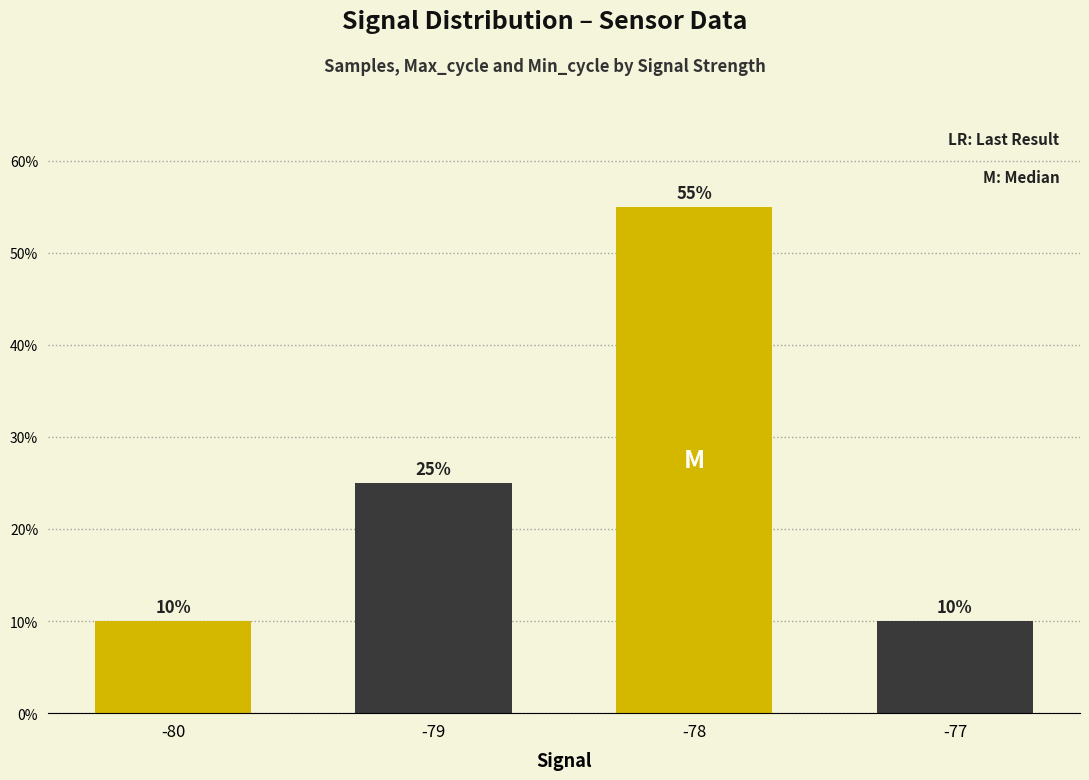

At which label is the value closest to 0?

-80